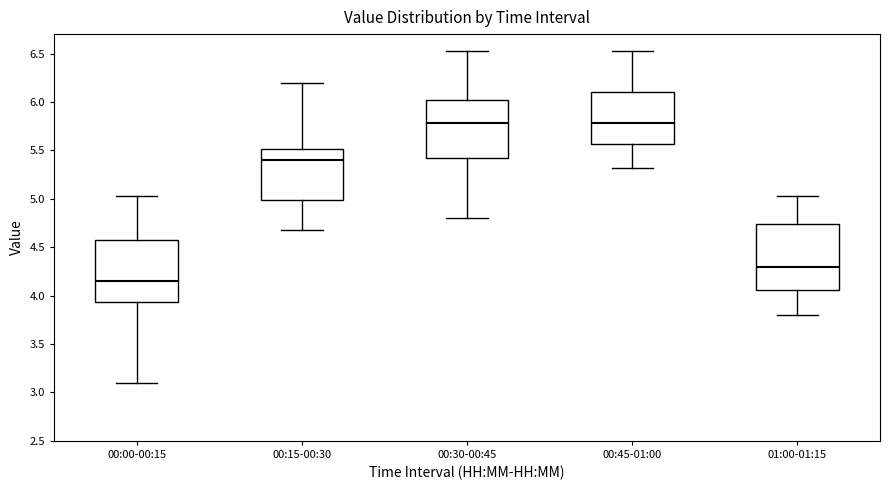

Reading left to right, transcribe this box plot: for each box, give where its median line is, the range the box spans, and where its two whiskers end, as read against the y-axis. The values are not printed on the chart, so give them approximately, as read against the axis.

00:00-00:15: median 4.15, box 3.95 to 4.60, whiskers 3.10 to 5.05
00:15-00:30: median 5.40, box 5.00 to 5.50, whiskers 4.70 to 6.20
00:30-00:45: median 5.80, box 5.45 to 6.05, whiskers 4.80 to 6.55
00:45-01:00: median 5.80, box 5.55 to 6.10, whiskers 5.30 to 6.55
01:00-01:15: median 4.30, box 4.05 to 4.75, whiskers 3.80 to 5.05